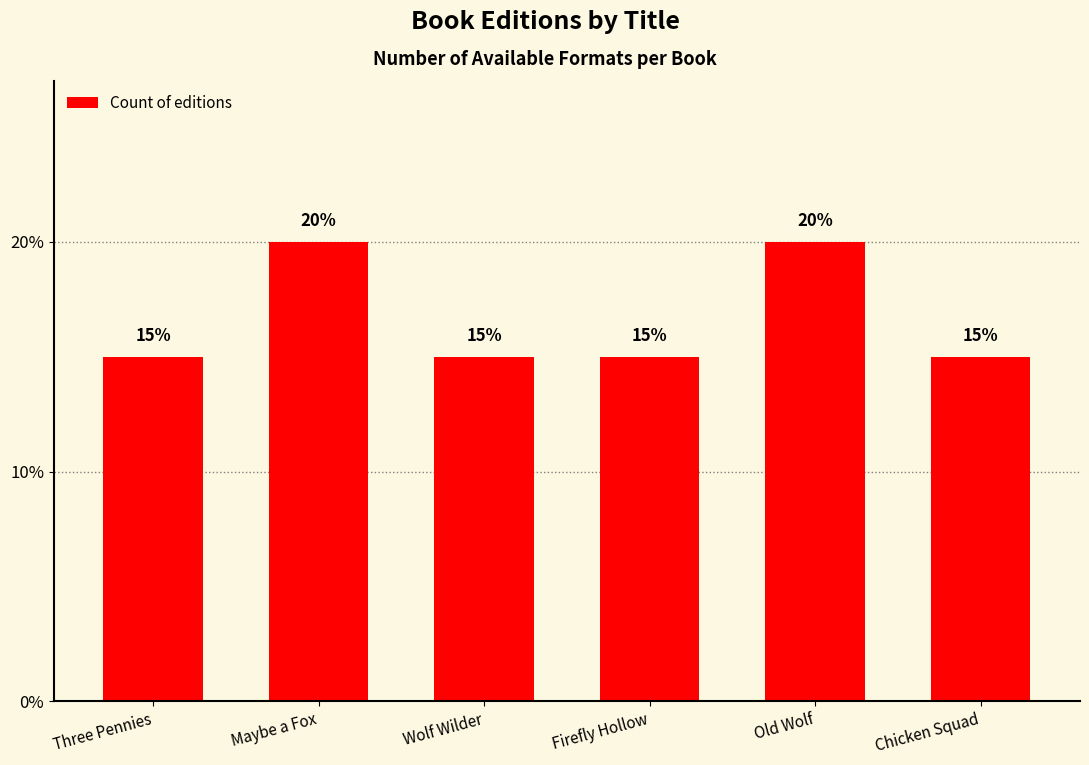

What is the value of the 5th bar from the left?

20